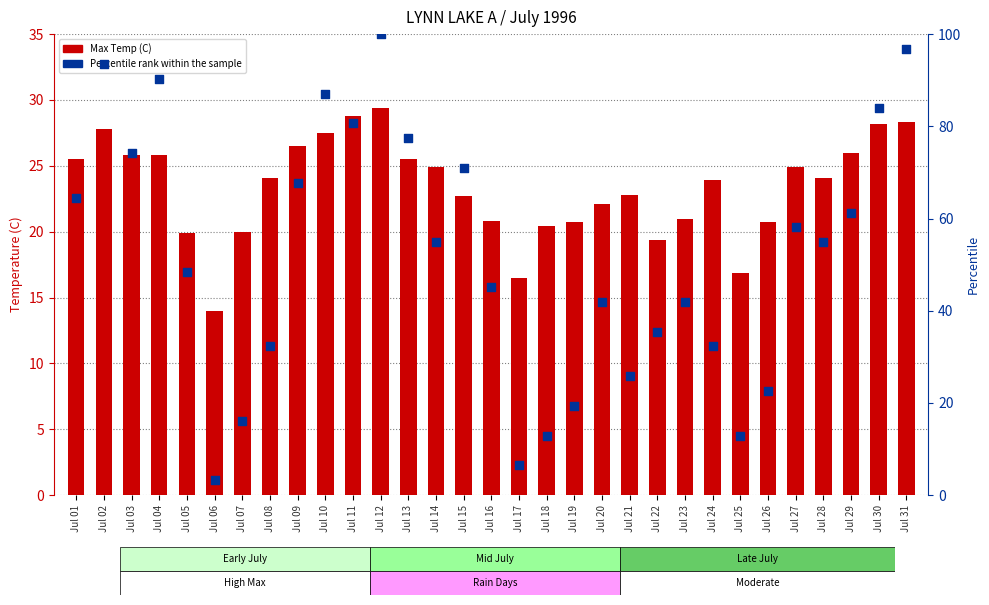

Is the value of Max Temp (C) at Jul 15 greater than the value of Percentile rank within the sample at Jul 22?

No